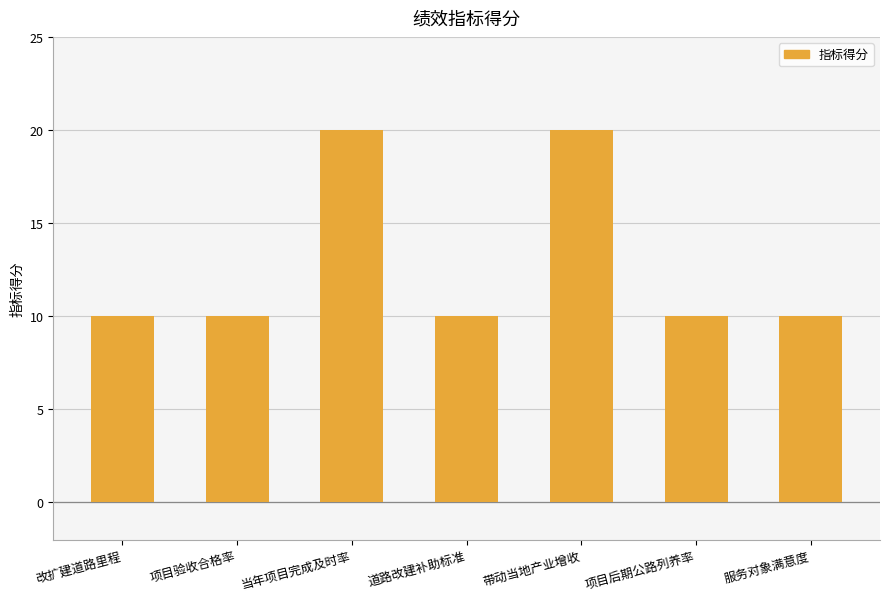

How many categories are shown in the chart?

7